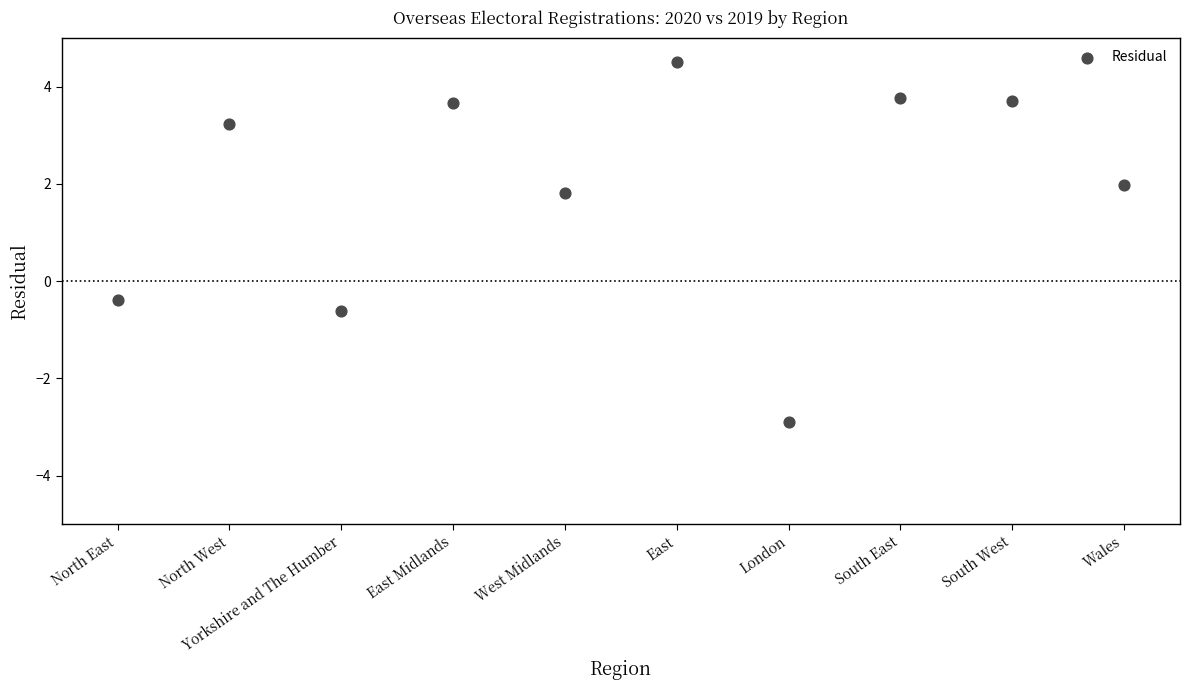

What Y value in the scatter plot is closest to 0?

-0.4